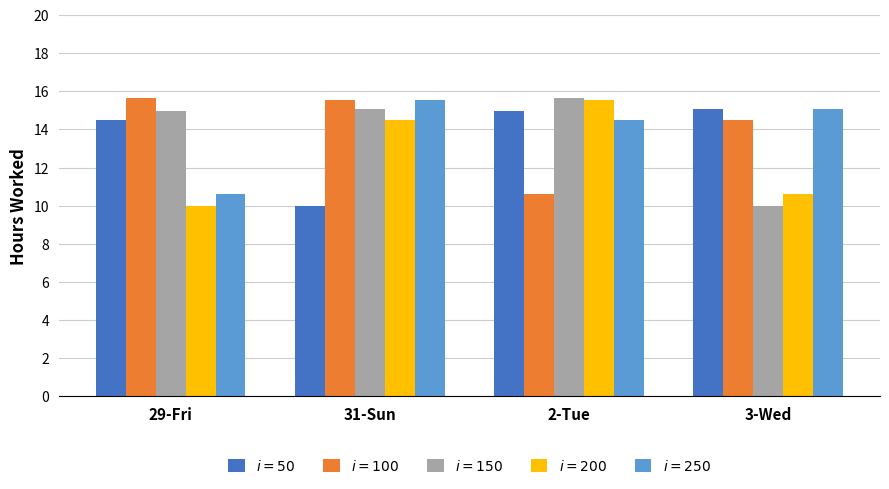

What is the difference between the highest and lowest values at 29-Fri?

5.7